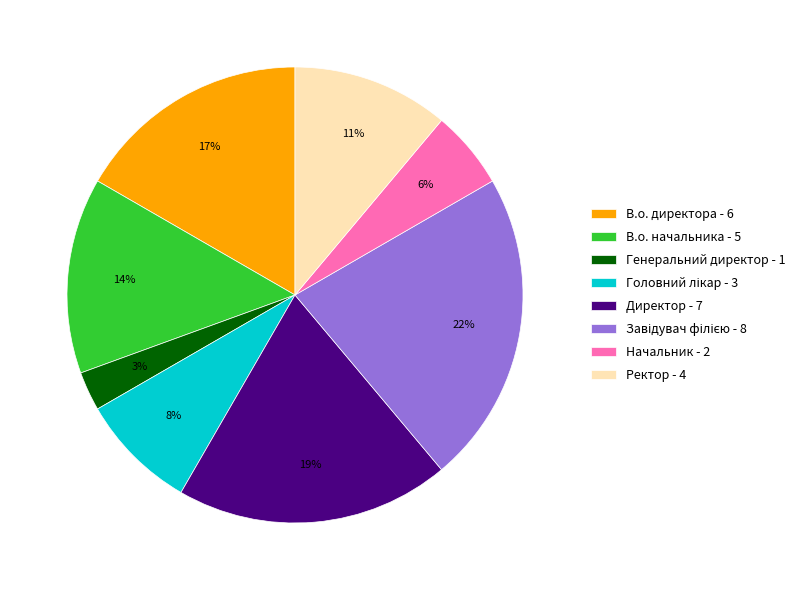

How many segments does this pie chart have?

8